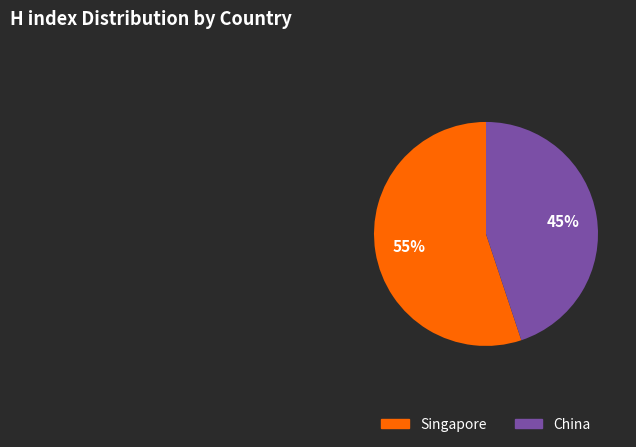

Which slice represents more than half of the pie?

Singapore